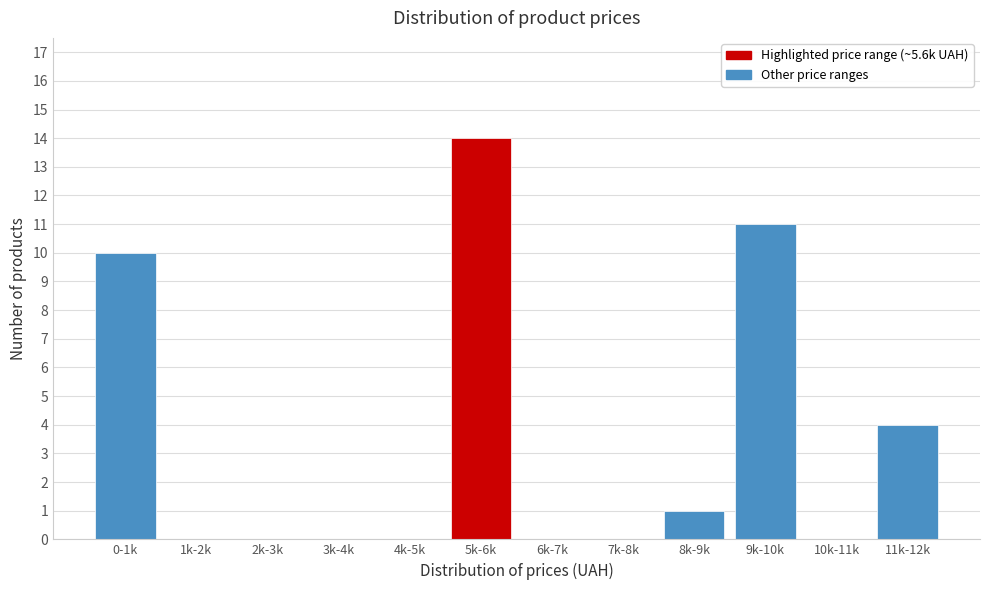

Reading right to left, list all the values displayed in this chart.

11k-12k=4	10k-11k=0	9k-10k=11	8k-9k=1	7k-8k=0	6k-7k=0	5k-6k=14	4k-5k=0	3k-4k=0	2k-3k=0	1k-2k=0	0-1k=10